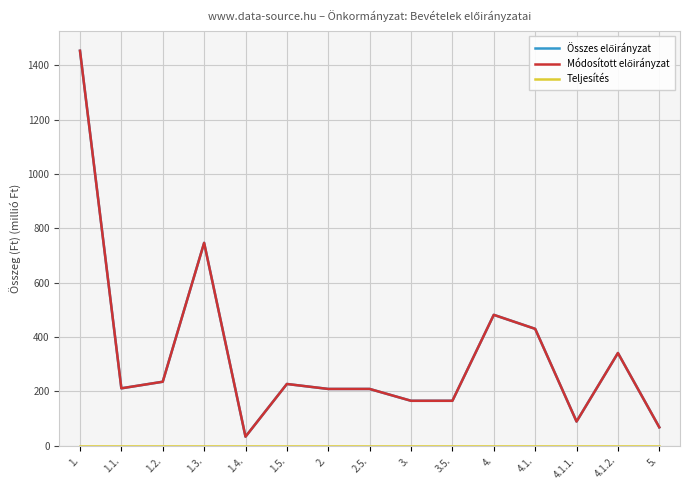

What is the minimum value for Összes előirányzat?

33.2